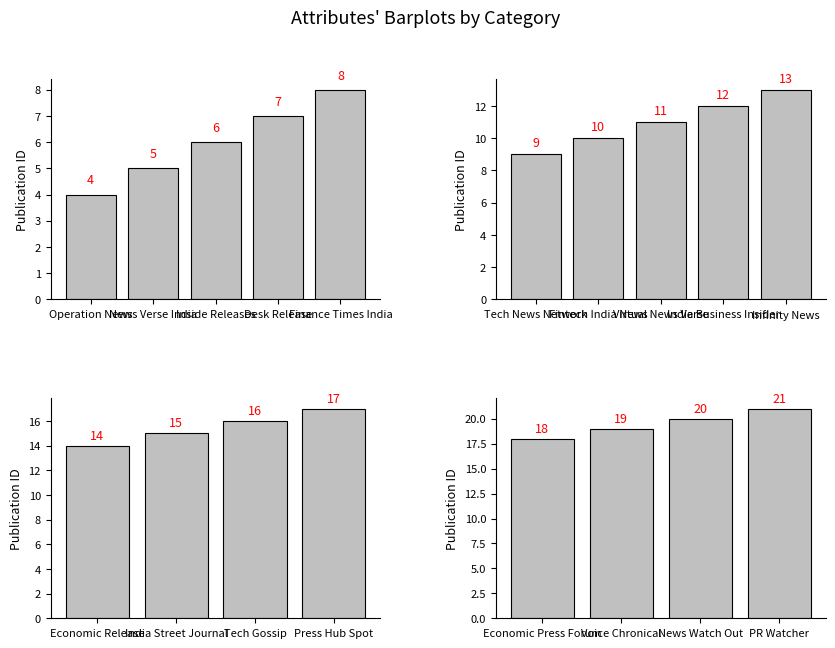

What is the greatest value displayed?

21